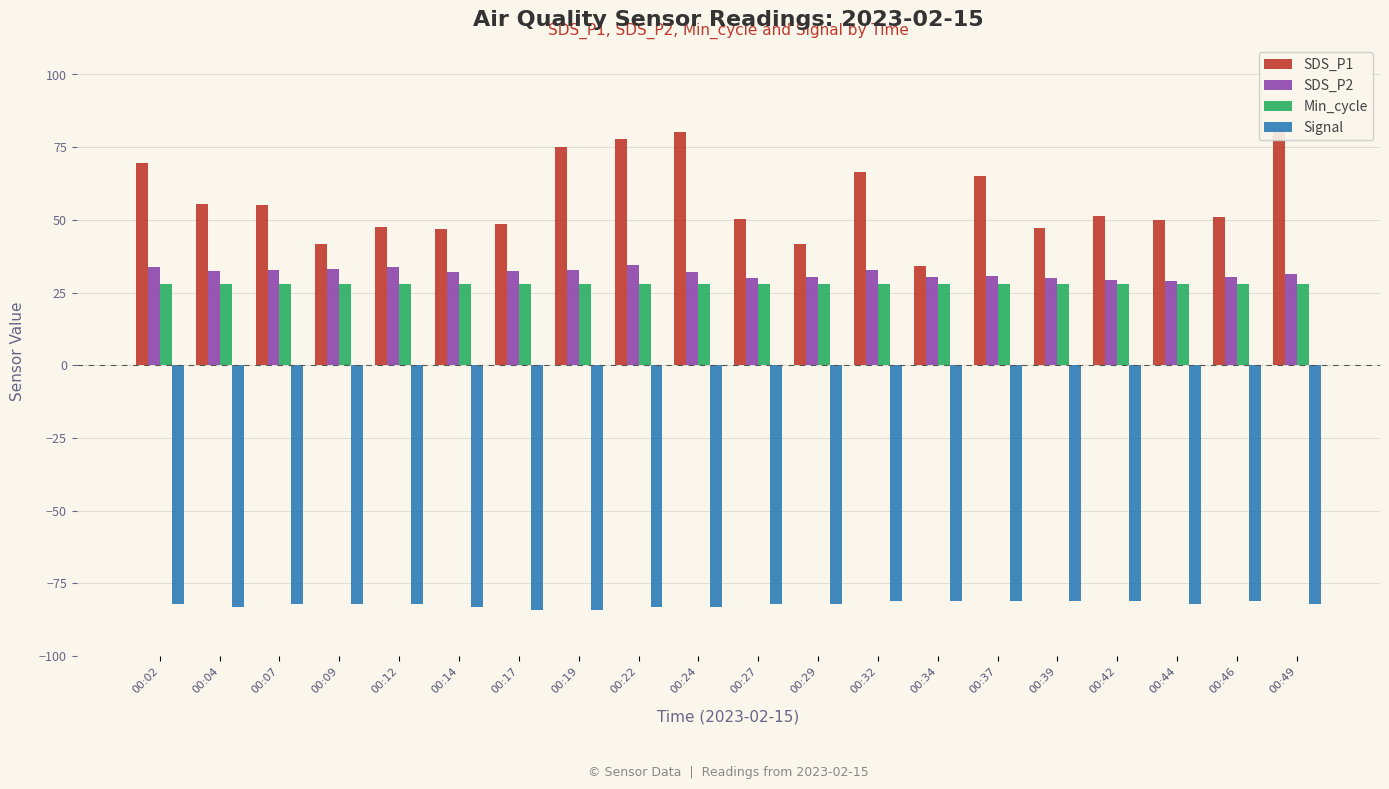

What is the minimum value for SDS_P1?

34.0